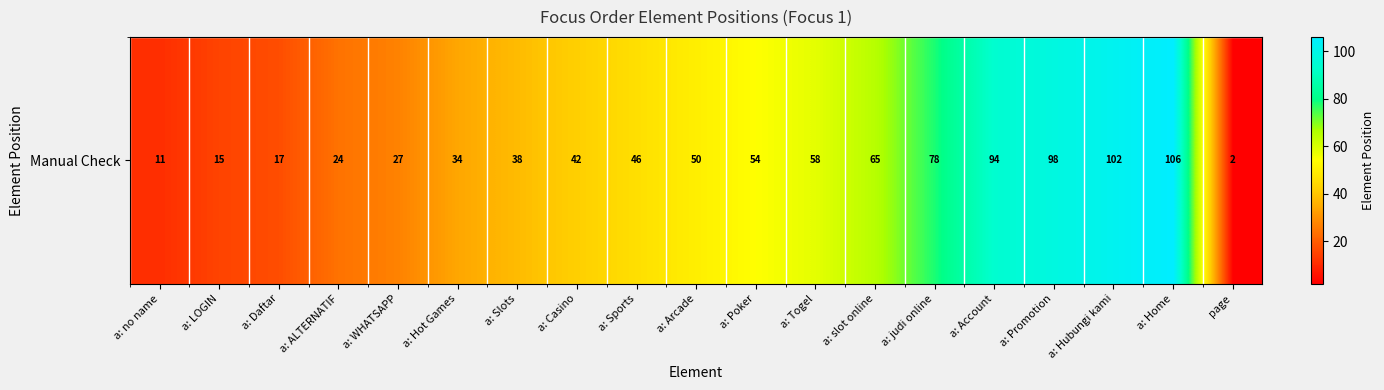

What is the approximate value at a: Sports, to the nearest 5?

45